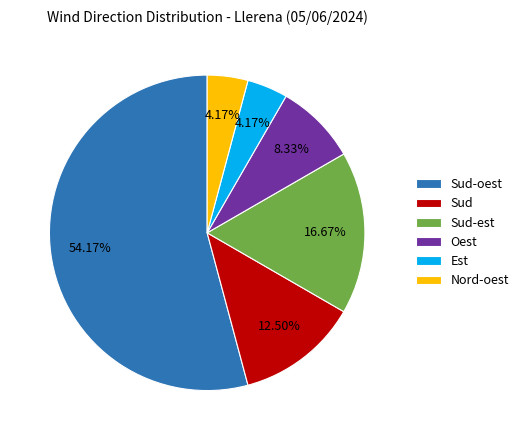

The Oest slice represents 8% of the pie. True or false?

True